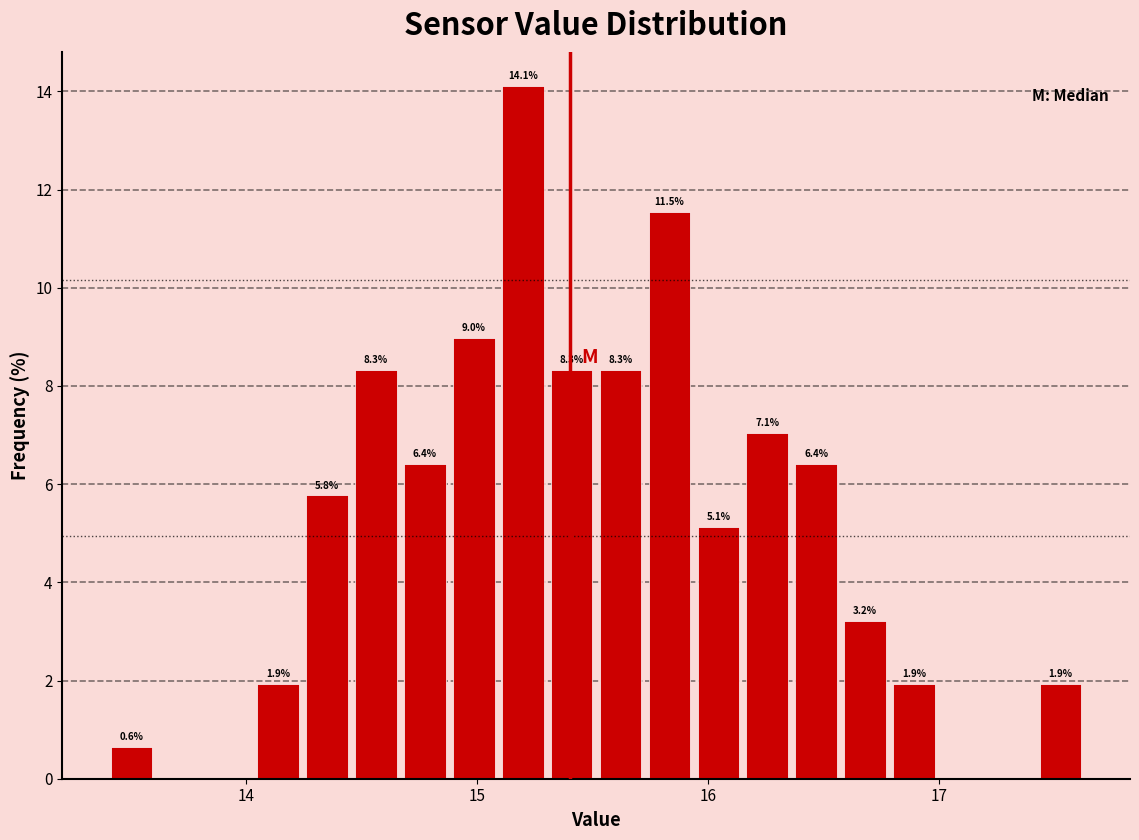

Read against the x-axis, roughly where is the centre of the tallest bar?

15.2